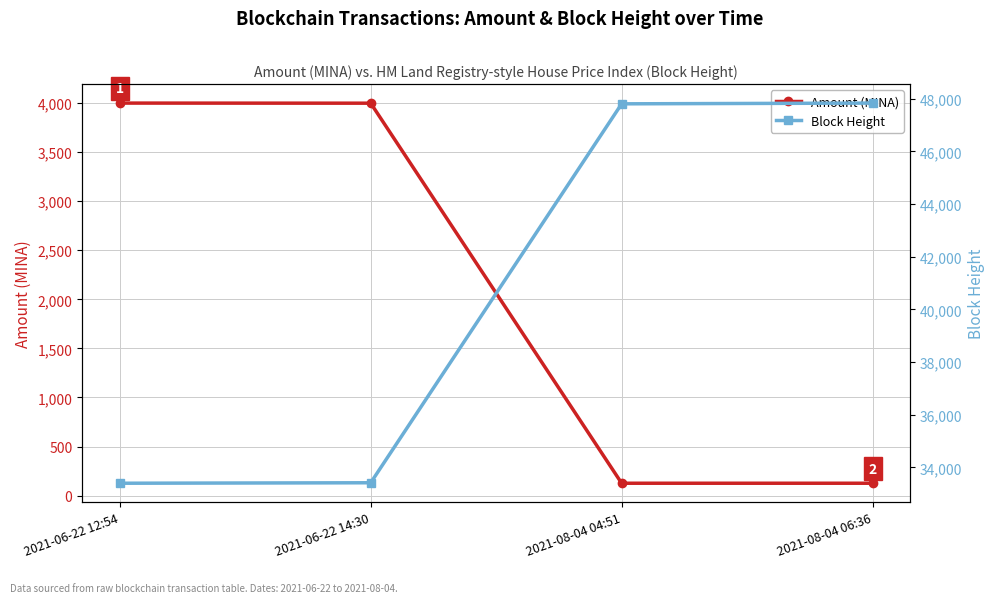

Which label corresponds to the smallest value in the chart?

2021-08-04 06:36